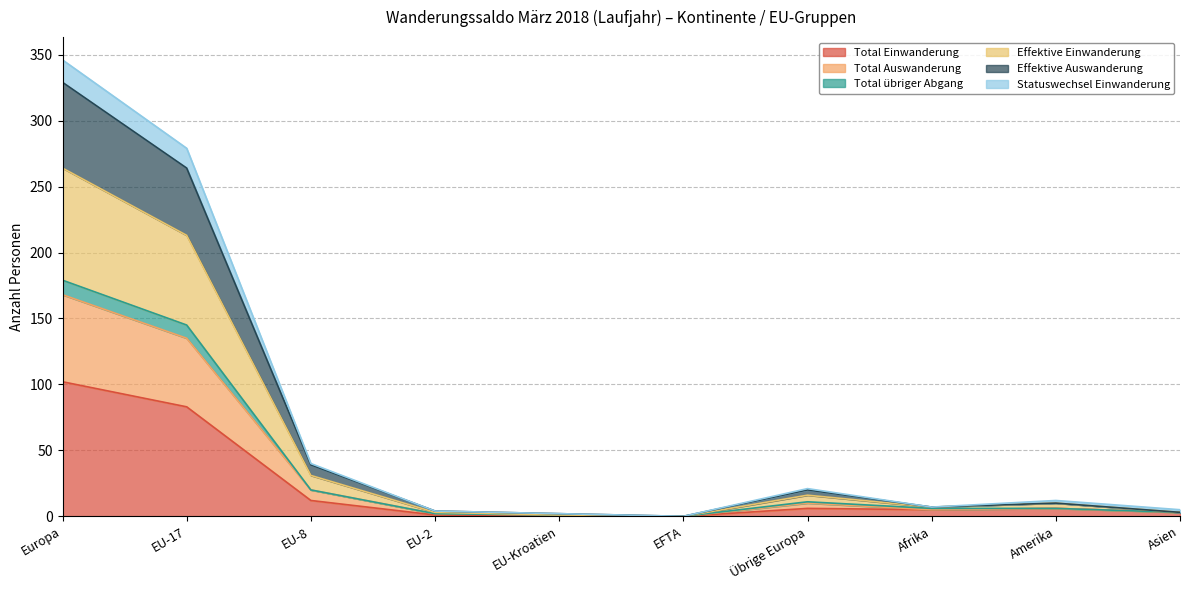

Which category has the highest value in the Total Einwanderung series?

Europa